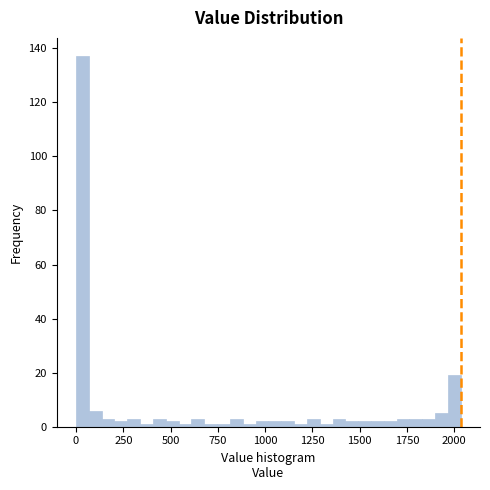

Around what value on the x-axis is the tallest bar? Give the approximate position of its centre, as read against the axis.

50